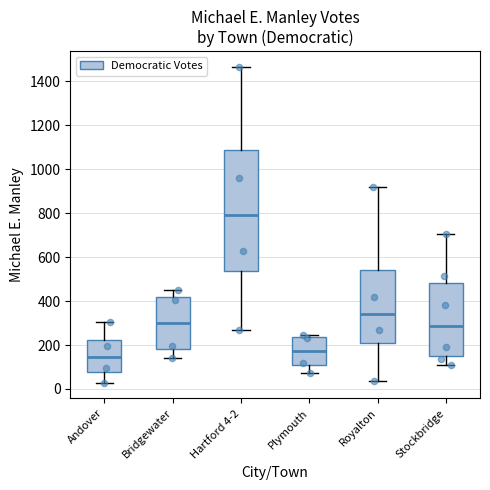

Reading left to right, transcribe this box plot: for each box, give where its median line is, the range the box spans, and where its two whiskers end, as read against the y-axis. The values are not printed on the chart, so give them approximately, as read against the axis.

Andover: median 140, box 80 to 220, whiskers 20 to 300
Bridgewater: median 300, box 180 to 420, whiskers 140 to 460
Hartford 4-2: median 800, box 540 to 1080, whiskers 260 to 1460
Plymouth: median 180, box 100 to 240, whiskers 80 to 240 (just above the box's upper edge)
Royalton: median 340, box 220 to 540, whiskers 40 to 920
Stockbridge: median 280, box 160 to 480, whiskers 100 to 700